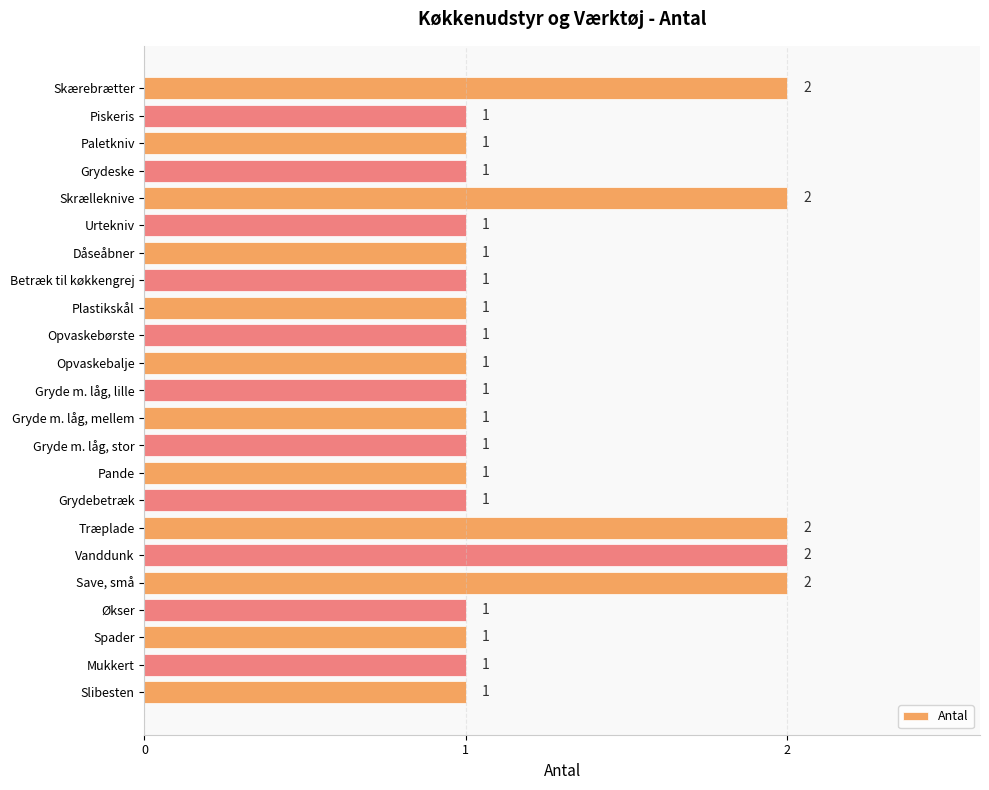

What is the difference between the maximum and minimum values?

1